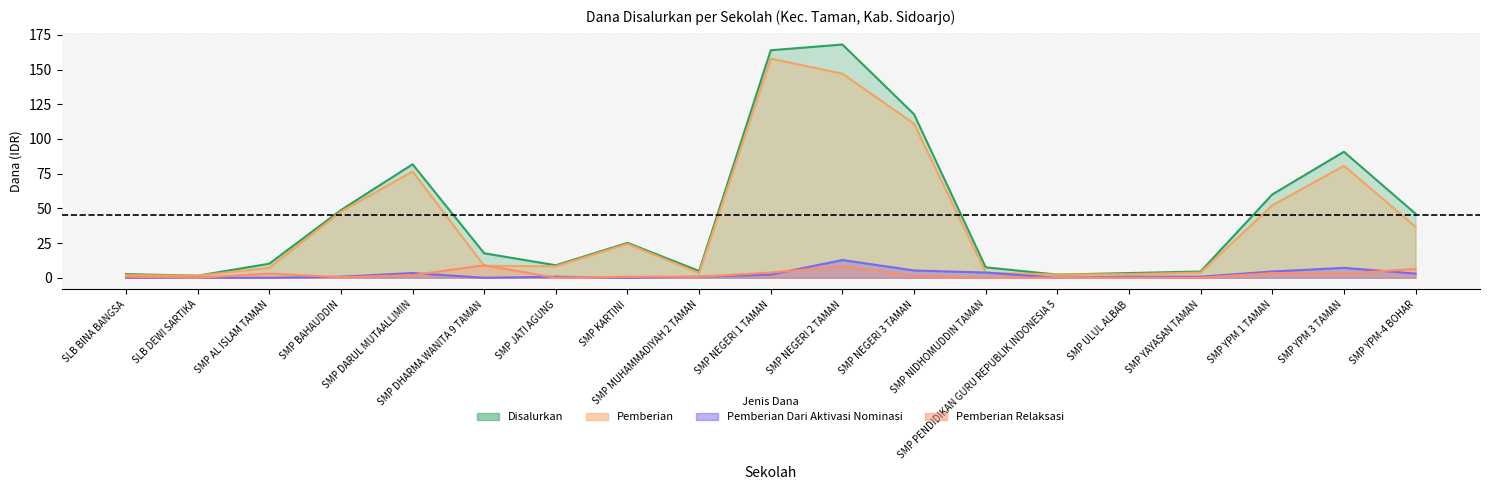

Rank the series by their maximum value, from lowest to highest.

Pemberian Relaksasi, Pemberian Dari Aktivasi Nominasi, Pemberian, Disalurkan